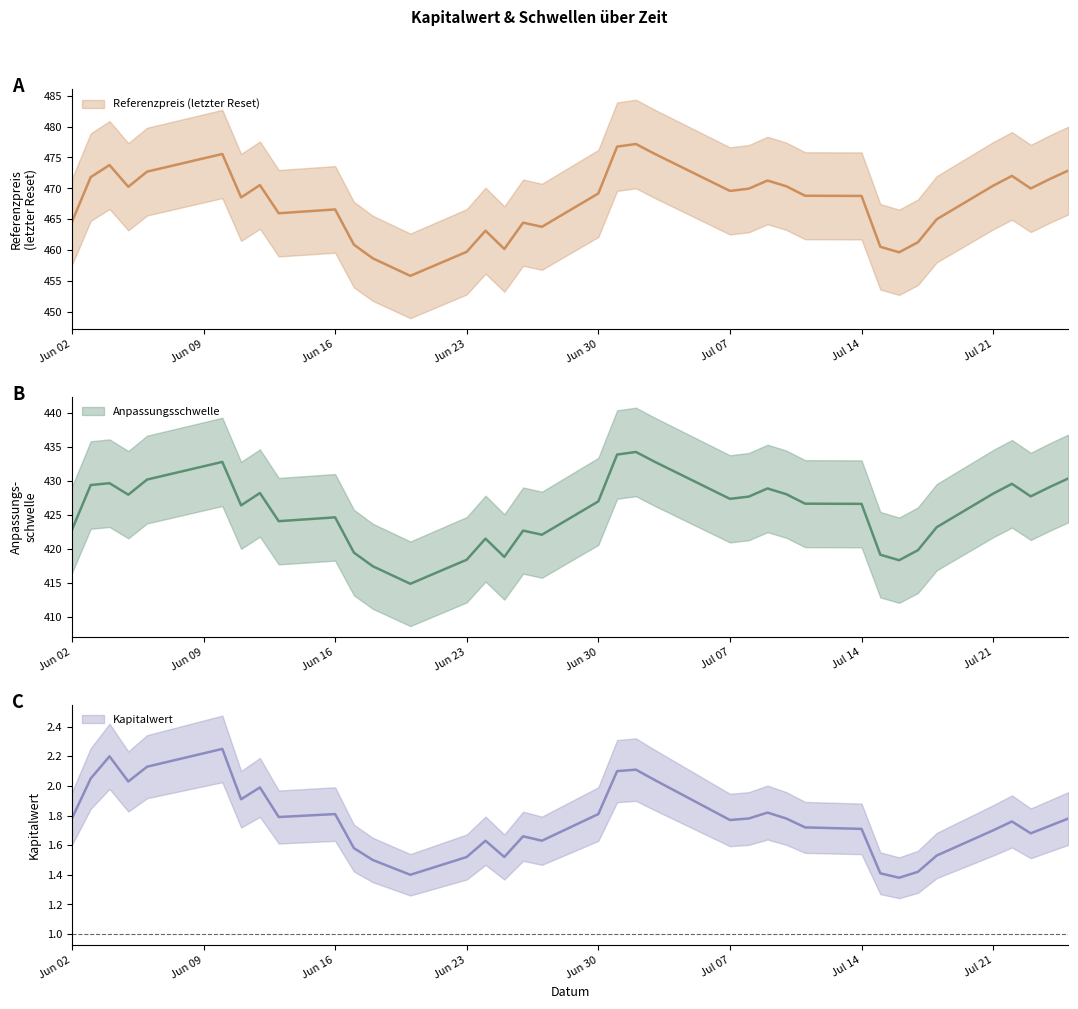

How many lines are shown in the chart?

3